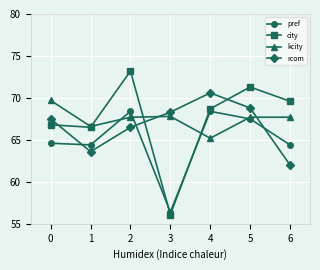

True or false: rcom has a value of 92.5 at 1.

False